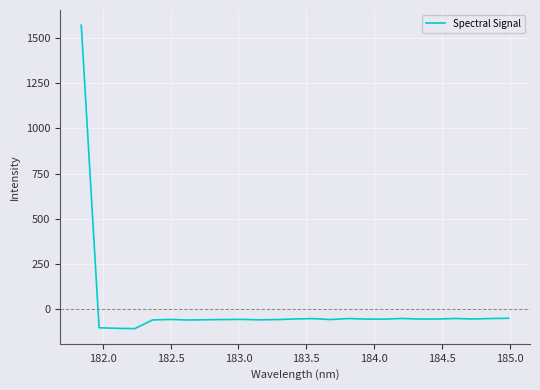

What is the difference between the maximum and minimum values?

1677.5